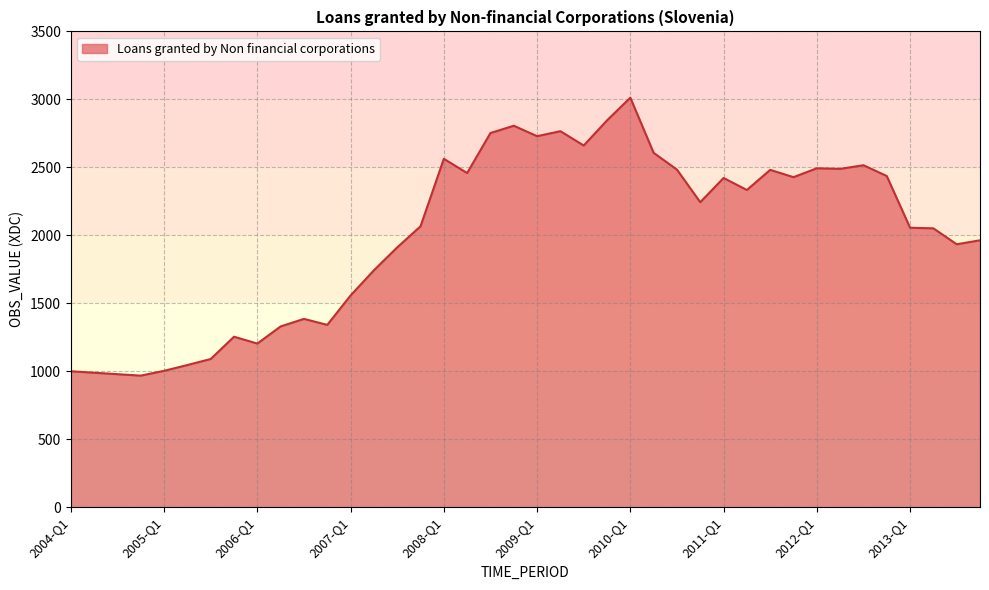

What is the minimum value shown in the chart?

967.4